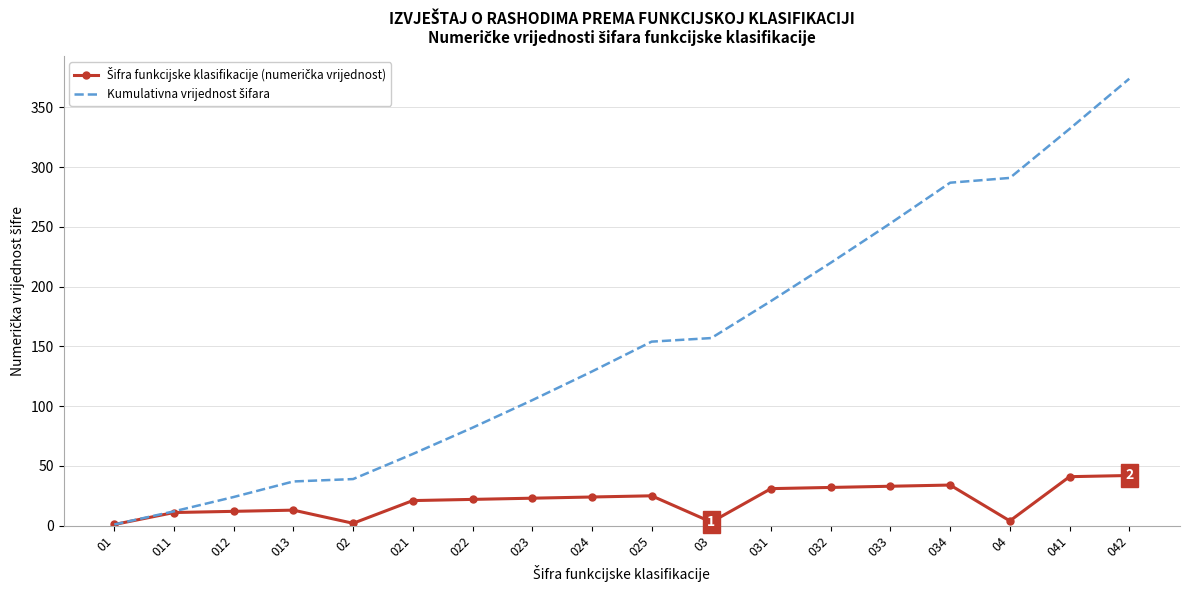

Which label corresponds to the largest value in the chart?

042